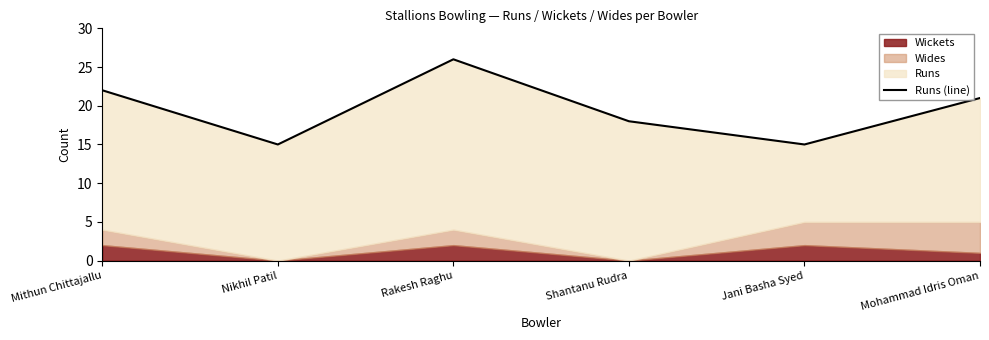

What position from the right is Mithun Chittajallu?

6